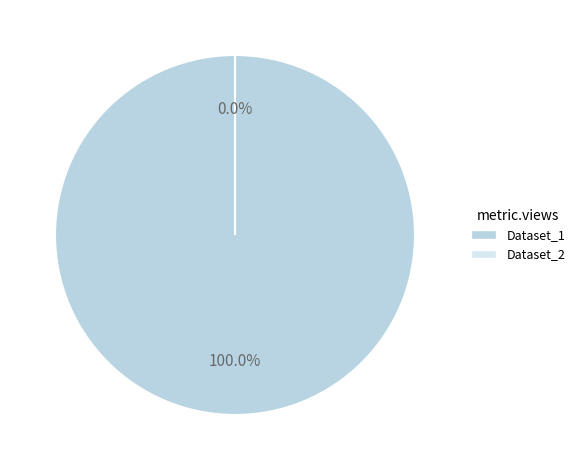

To the nearest percent, what portion does 60d2022b0781901de8633293 represent?

100%